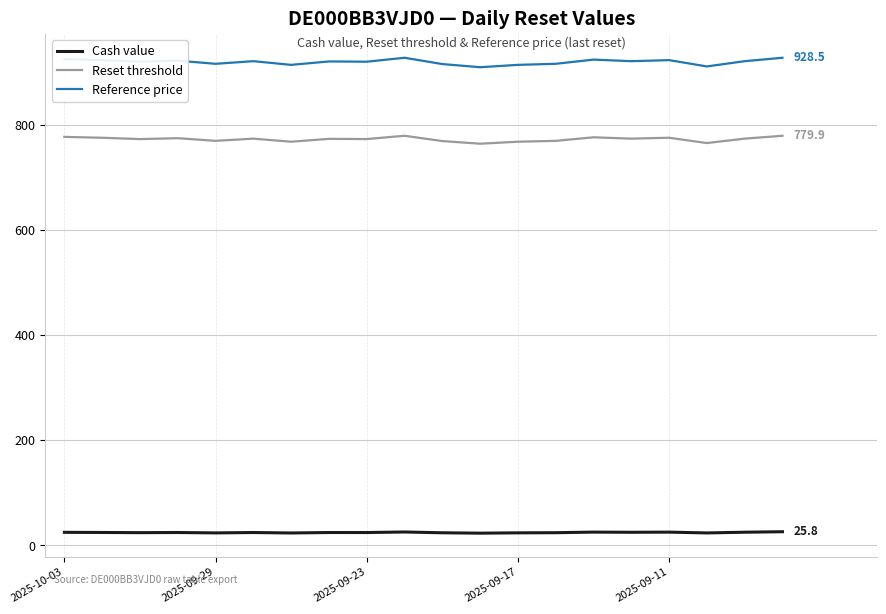

Which series has the largest total across all categories?

Reference price